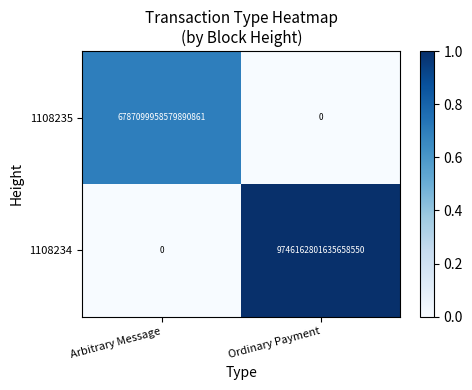

How many distinct data groups are displayed?

2